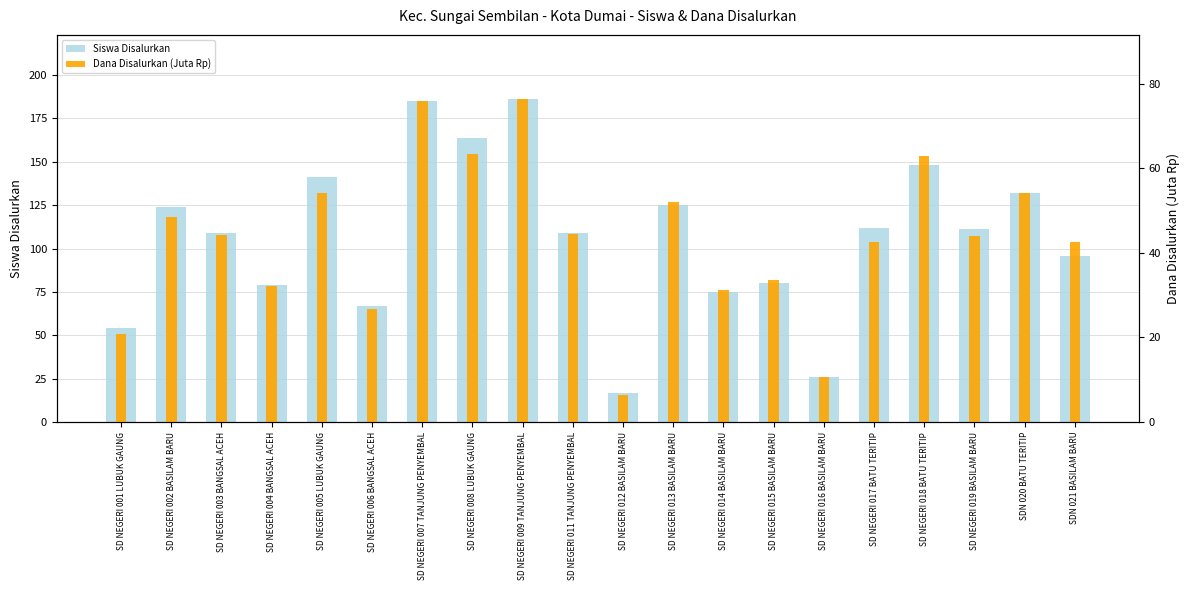

Count the number of categories in the chart.

20